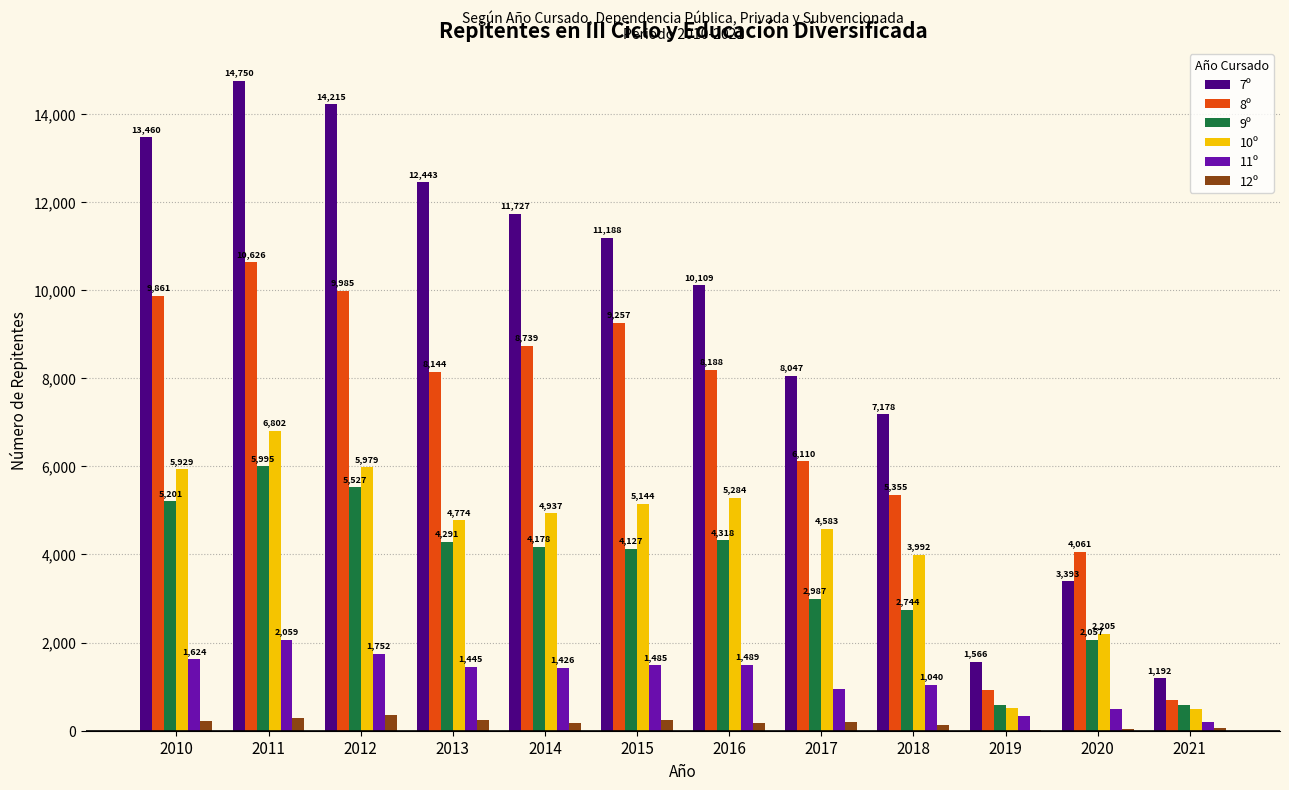

Are the bars horizontal?

No